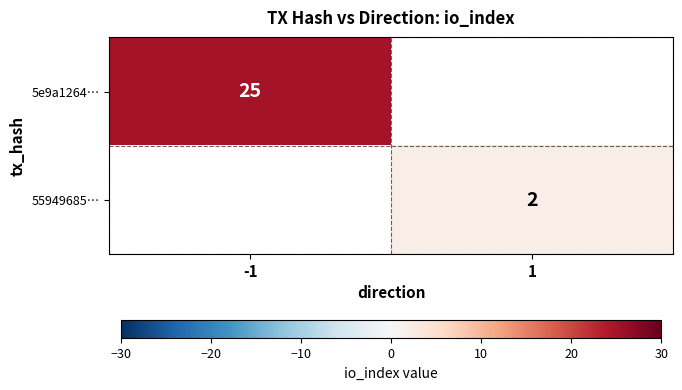

The 5e9a1264… series shows 25 at -1. True or false?

True